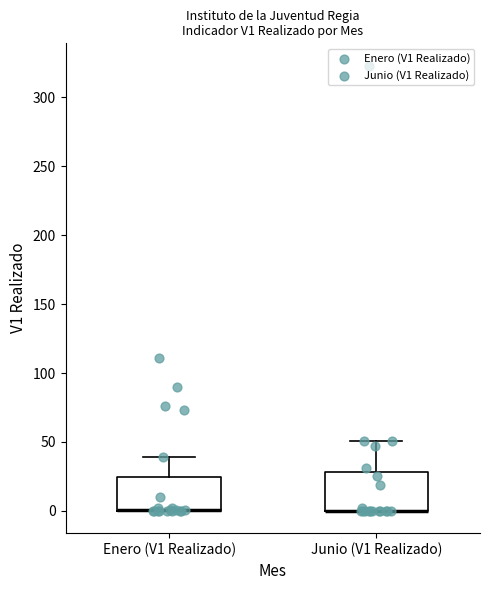

Reading left to right, read every box against the y-axis: the position of its median line, the range the box covers, and the ends of its whiskers. The values are not printed on the chart, so give them approximately, as read against the axis.

Enero (V1 Realizado): median 0 (drawn on the box's lower edge), box 0 to 25, whiskers 0 to 40
Junio (V1 Realizado): median 0 (drawn on the box's lower edge), box 0 to 30, whiskers 0 to 50